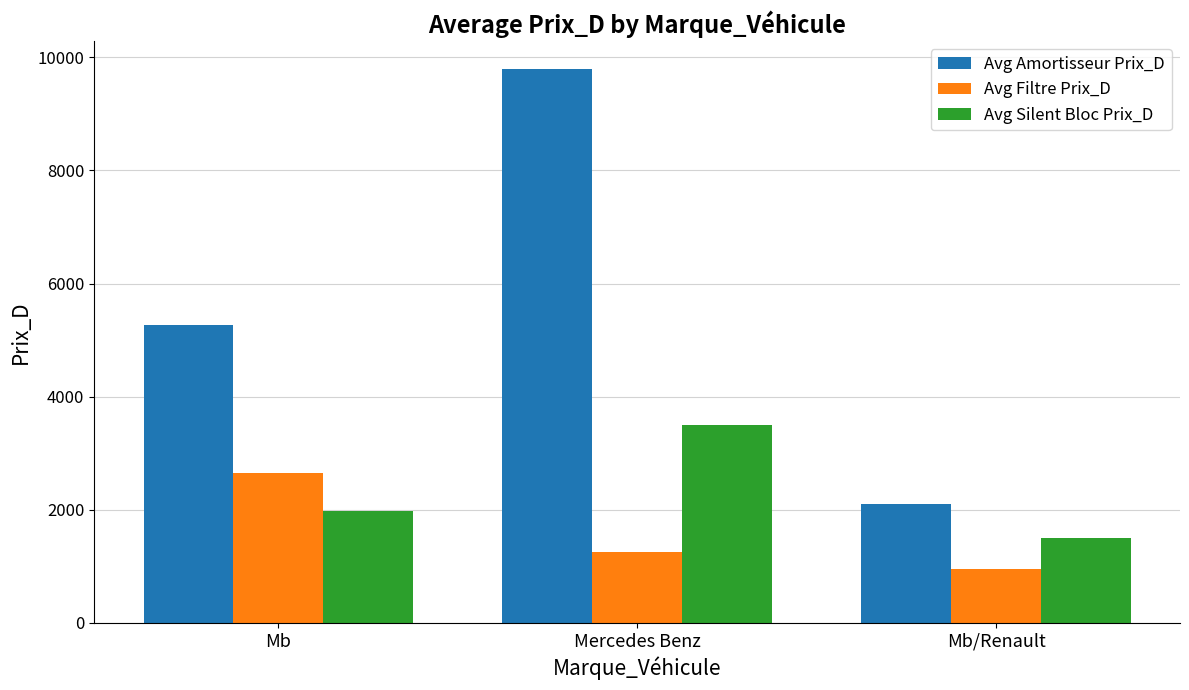

What is the difference between the highest and lowest values at Mb?

3286.7